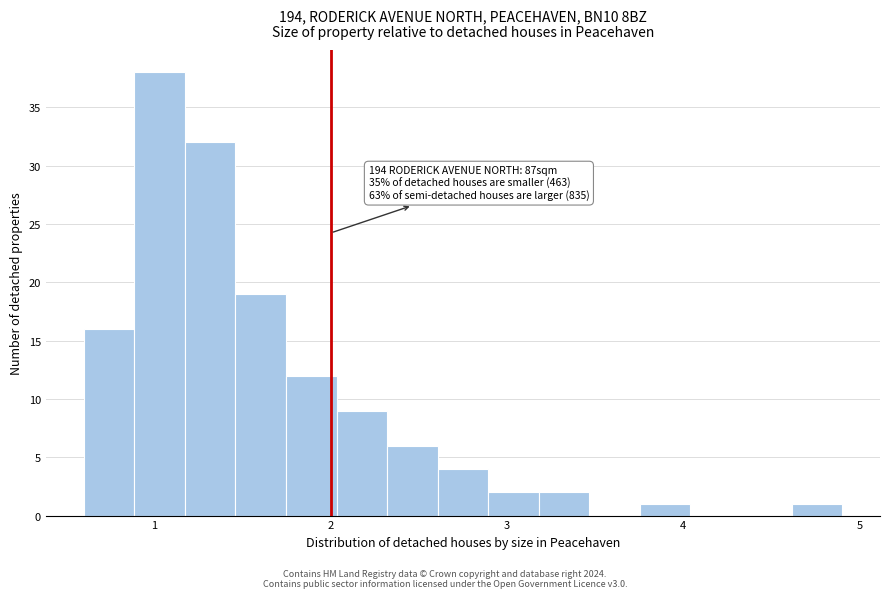

Read against the x-axis, roughly where is the centre of the tallest bar?

1.0